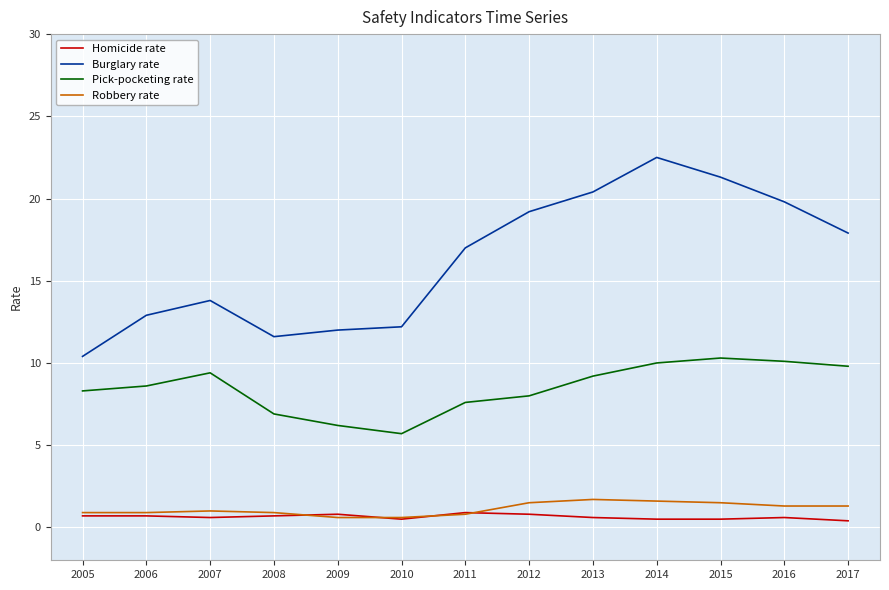

Is the value of Robbery rate at 2008 greater than the value of Burglary rate at 2015?

No